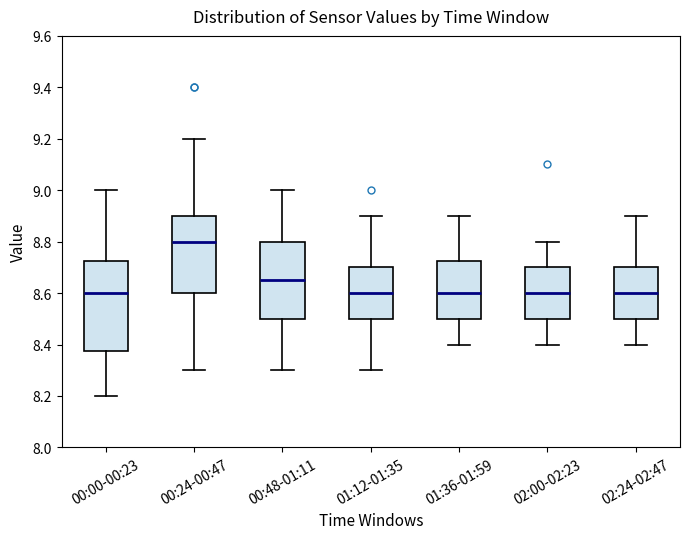

Where is the upper edge of the box for 02:00-02:23 on the y-axis? The values are not printed on the chart, so give them approximately, as read against the axis.

8.70